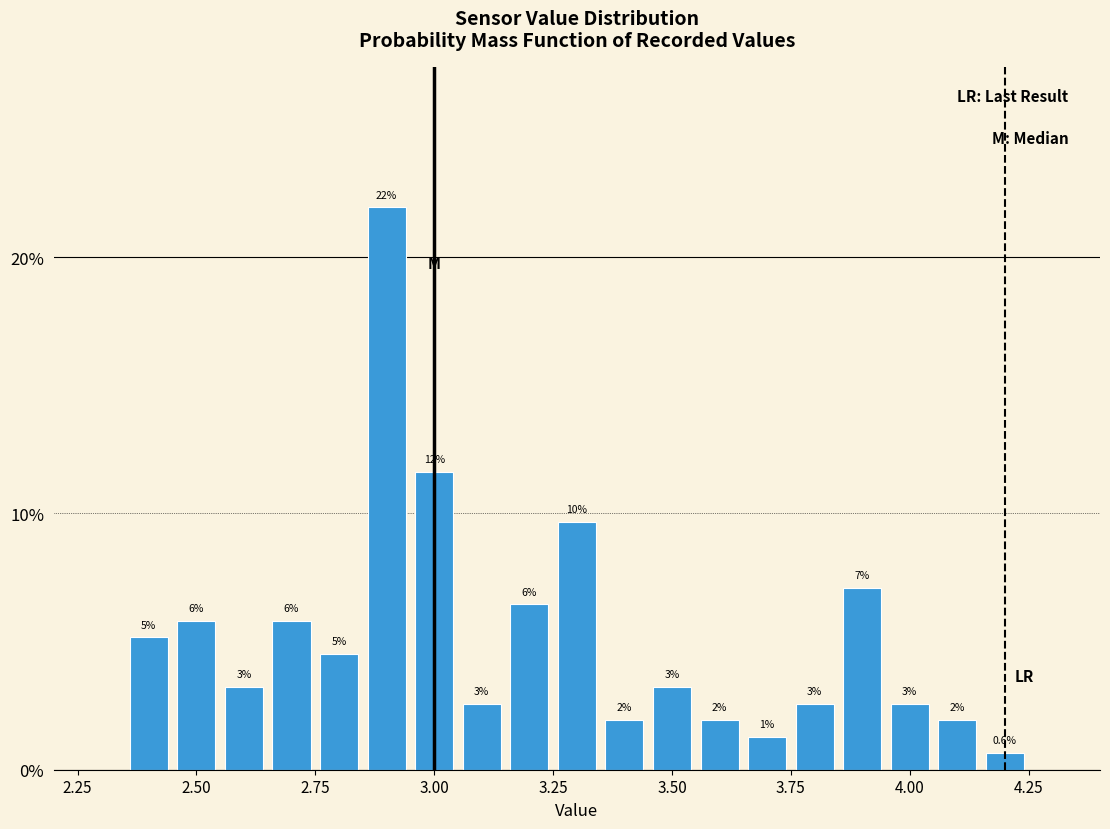

Around what value on the x-axis is the tallest bar? Give the approximate position of its centre, as read against the axis.

2.90